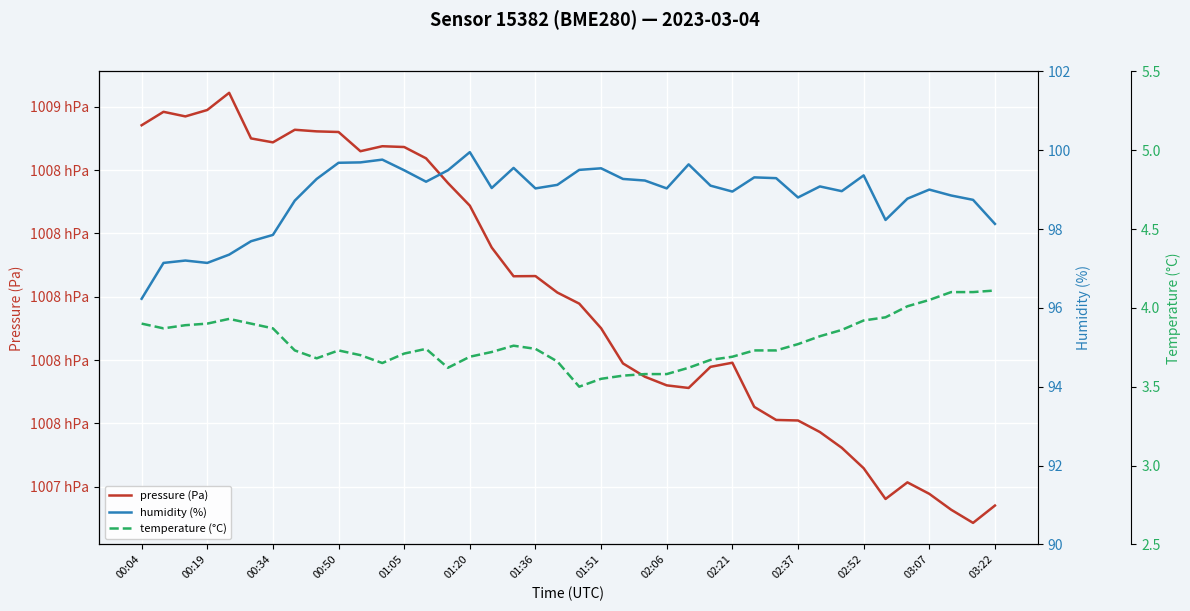

How many lines are shown in the chart?

3